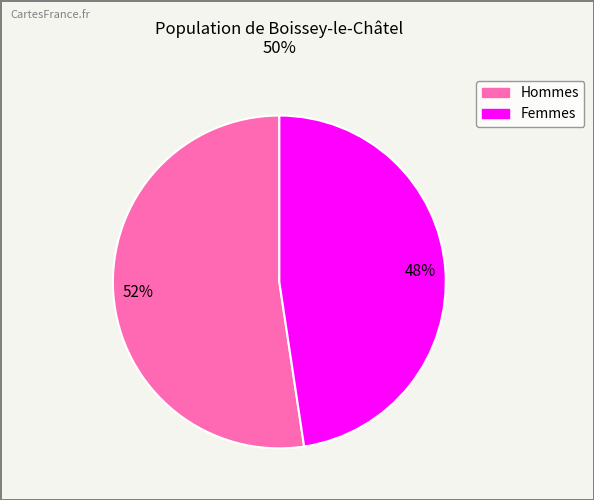

To the nearest percent, what is the average slice percentage?

50%